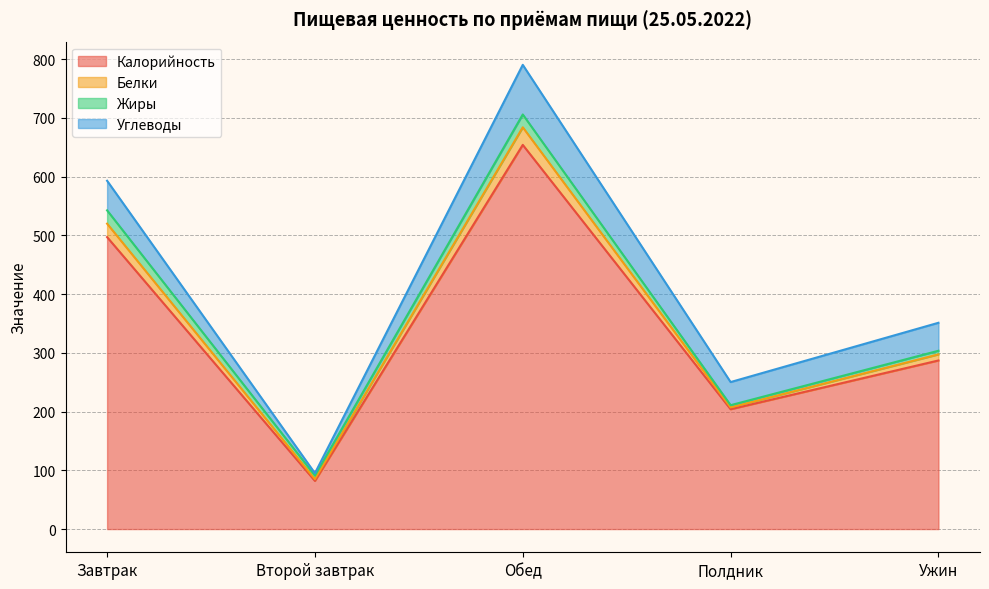

Is the value of Калорийность at Обед greater than the value of Белки at Второй завтрак?

Yes